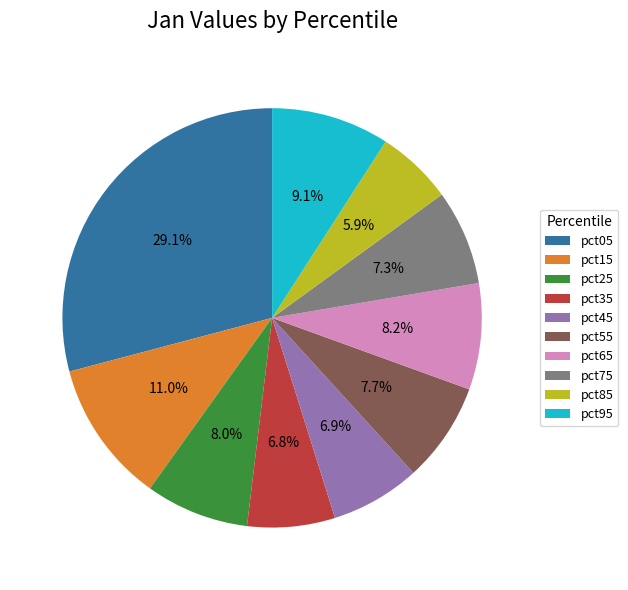

Does pct45 account for over 50% of the chart?

No